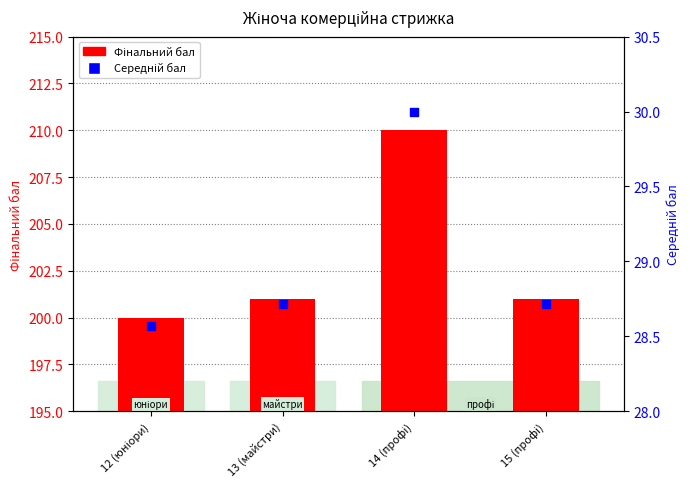

What are all the series names shown in the legend?

Фінальний бал, Середній бал